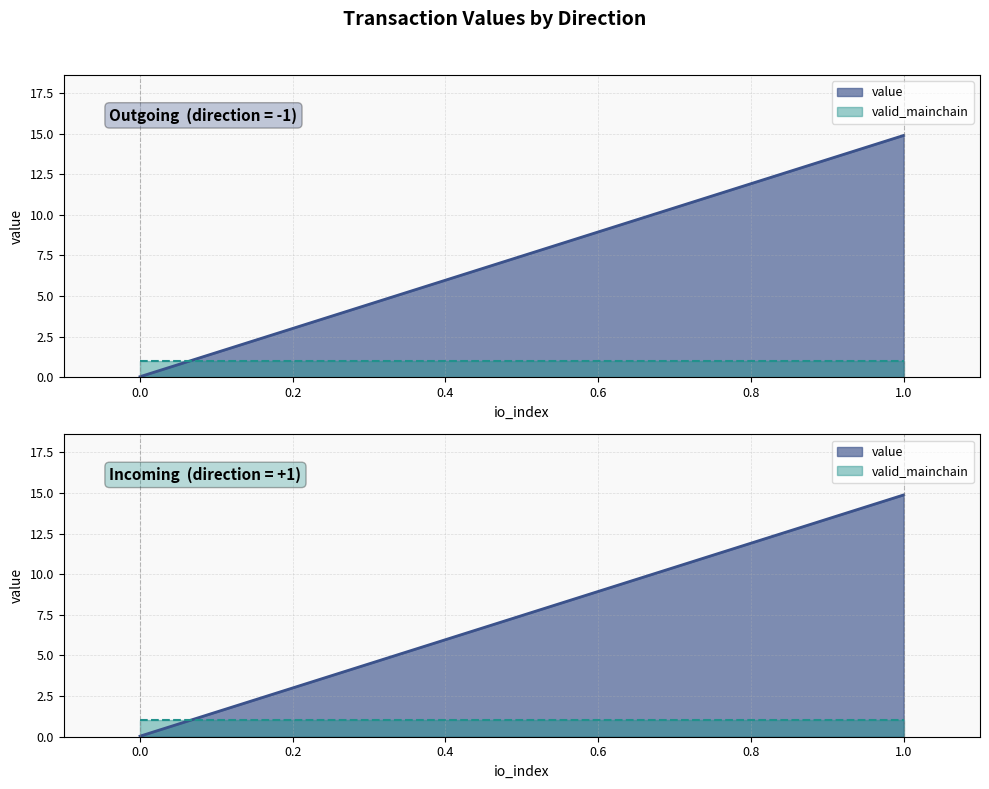

Which series changed the most between -1 and 1?

value